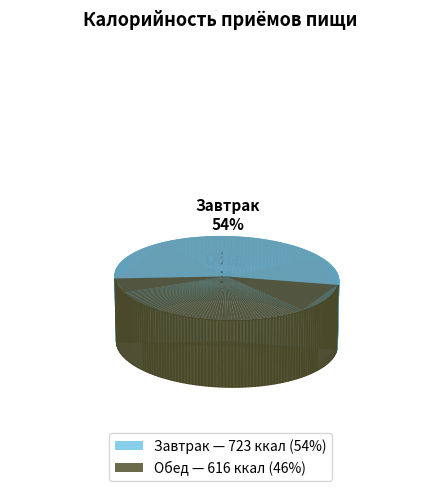

Approximately how many times larger is the value at Завтрак compared to Обед?

1.2